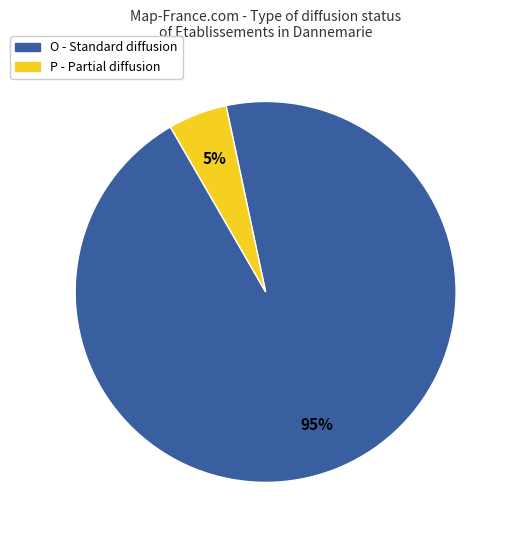

Does any single category account for the majority?

Yes